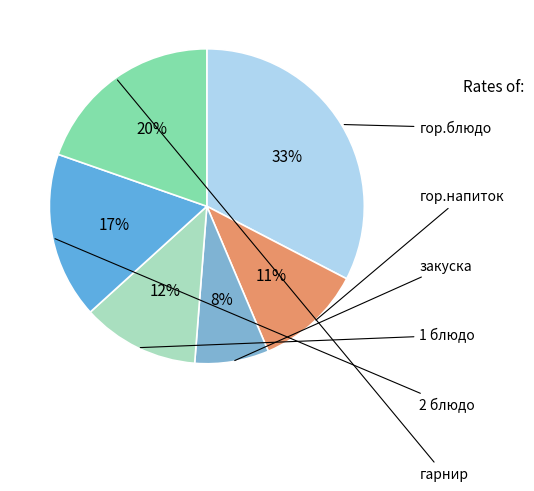

Is it true that 1 блюдо is 12% of the pie?

True